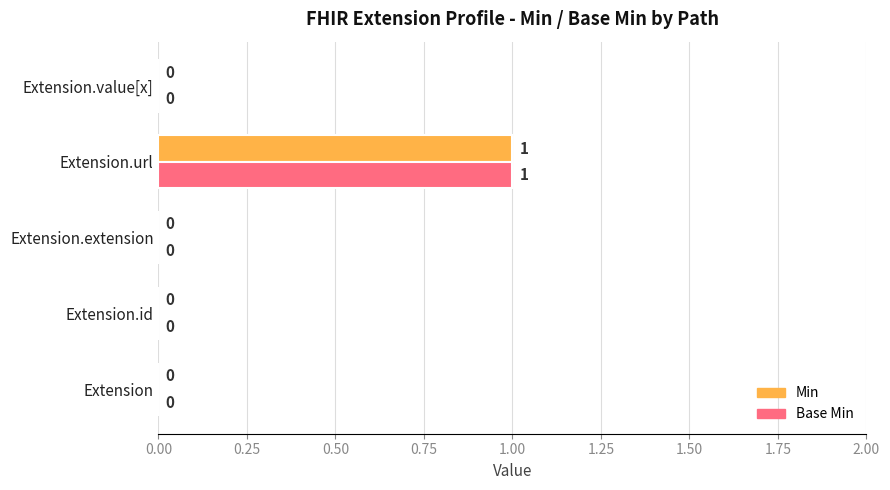

Is it true that Base Min equals 1 at Extension.url?

True